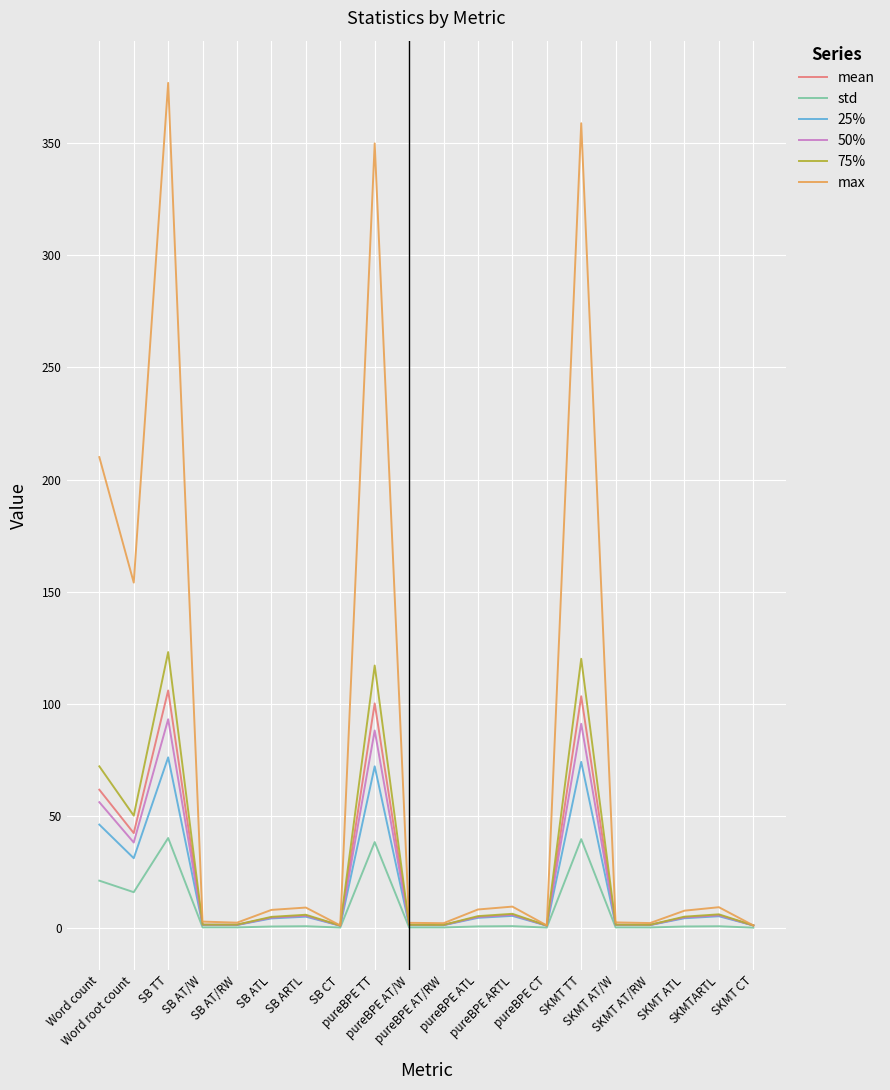

What is the difference between the maximum and minimum values in the std series?

40.0